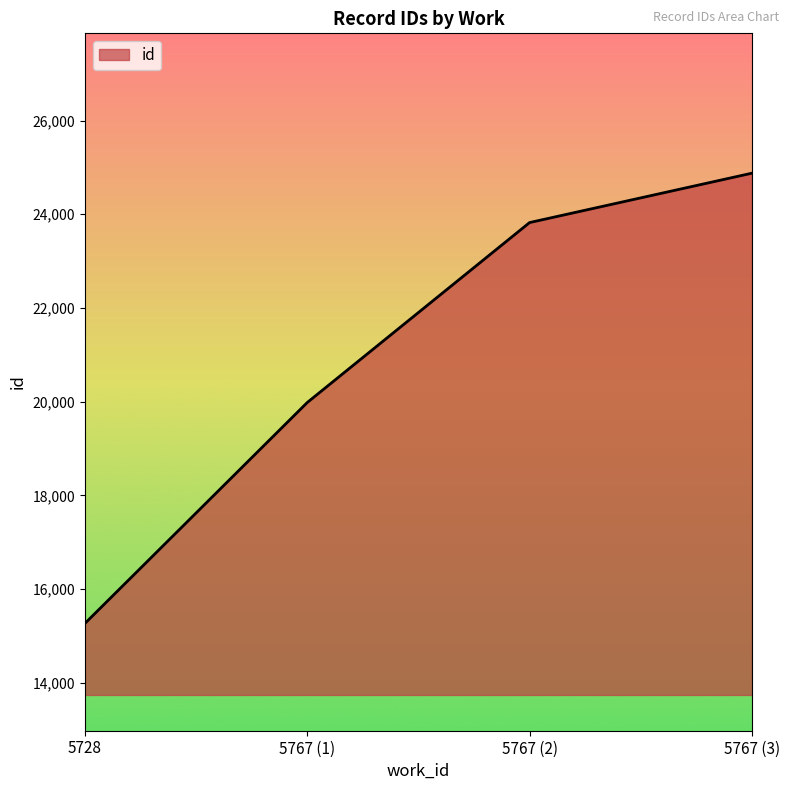

What is the greatest value displayed?

24877